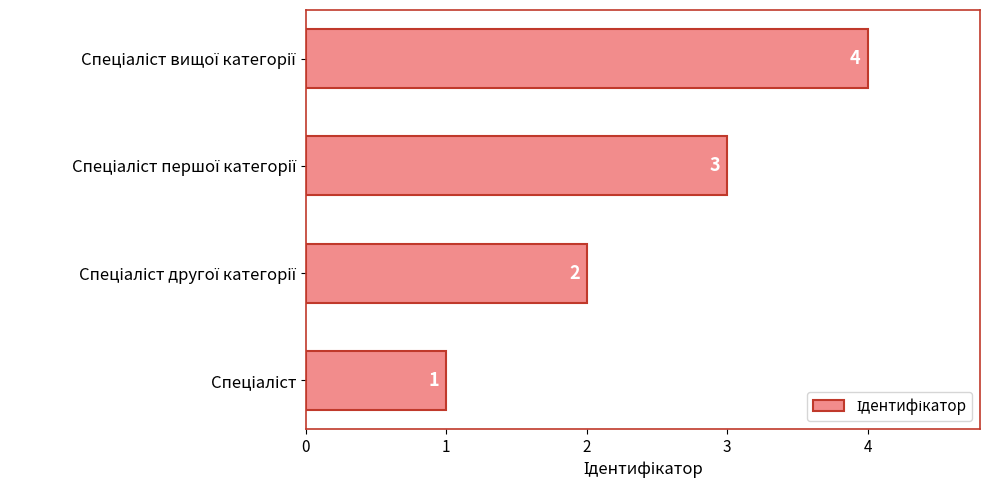

Count the values in the range 2 to 4.

3